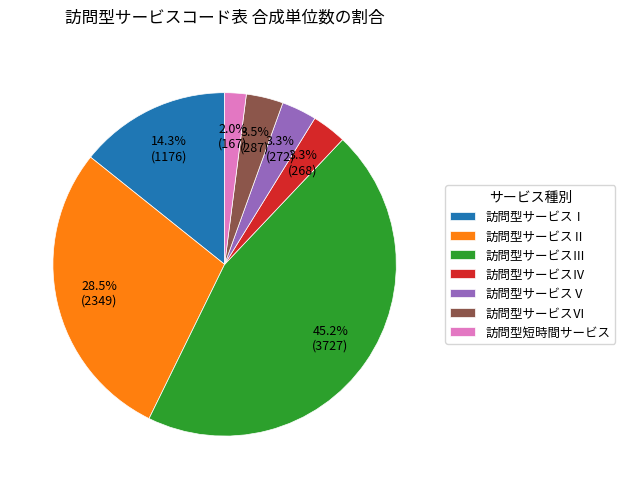

To the nearest percent, what percentage of the pie is 訪問型サービスⅣ?

3%